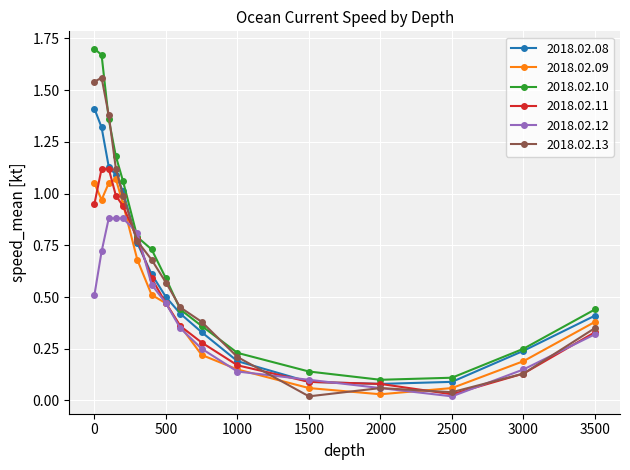

Which series has the widest spread of values?

2018.02.10